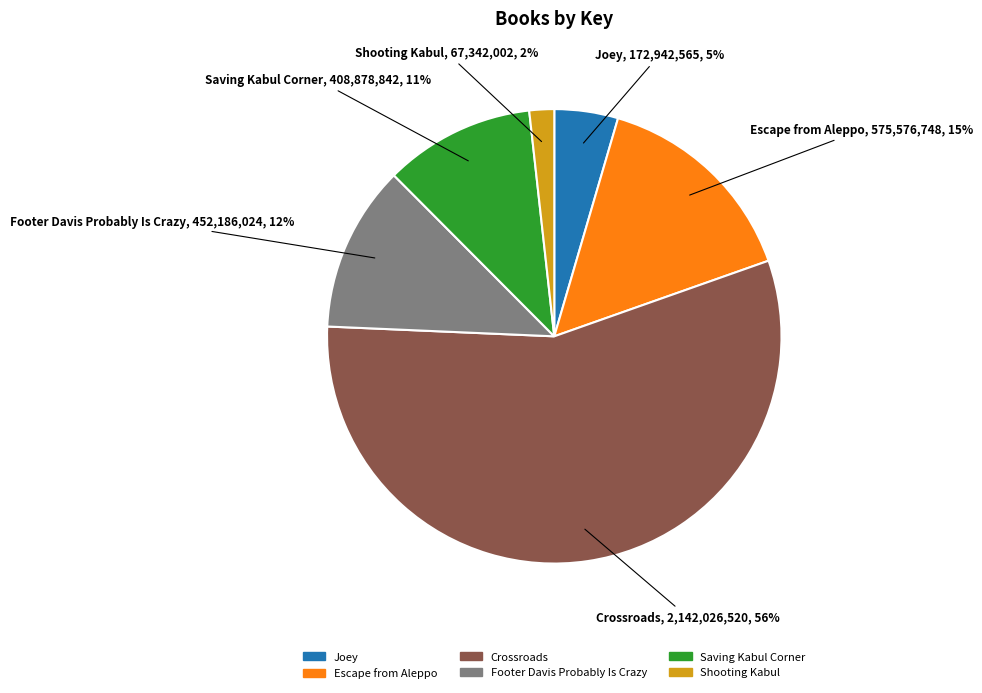

Which category accounts for the majority?

Crossroads